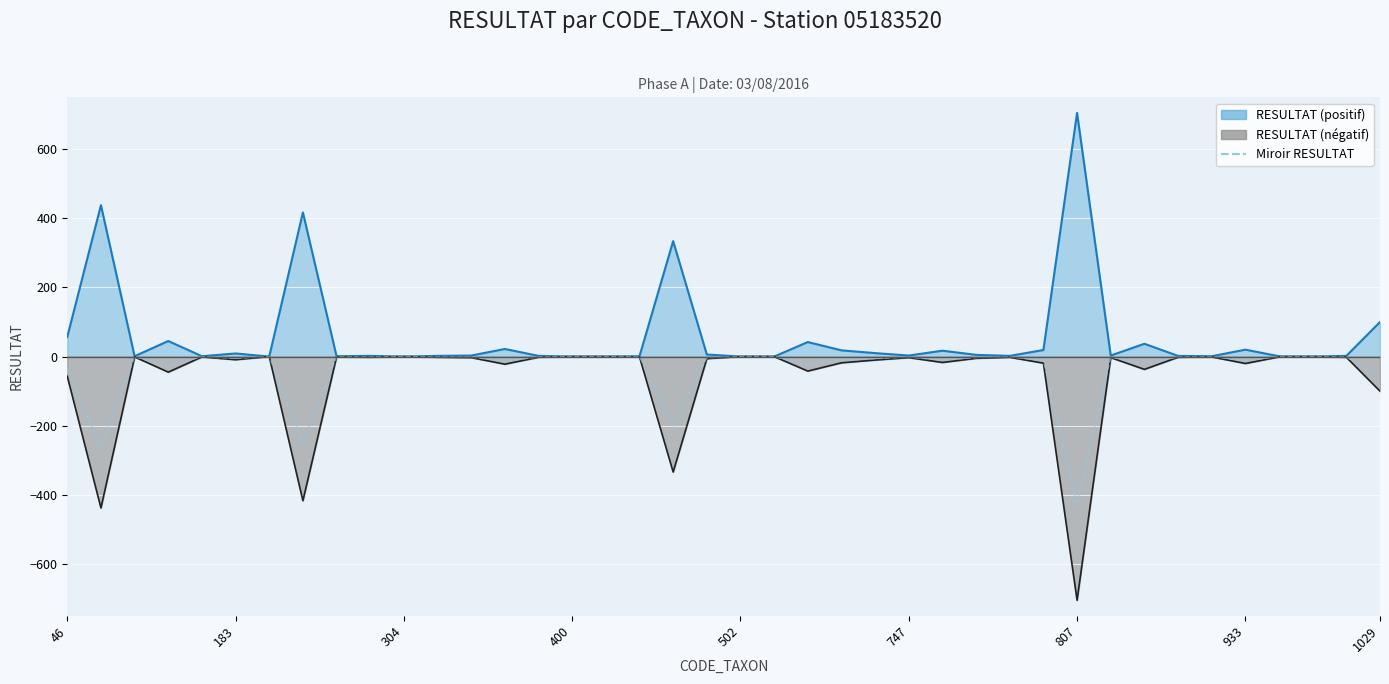

How many negative values are there?

33